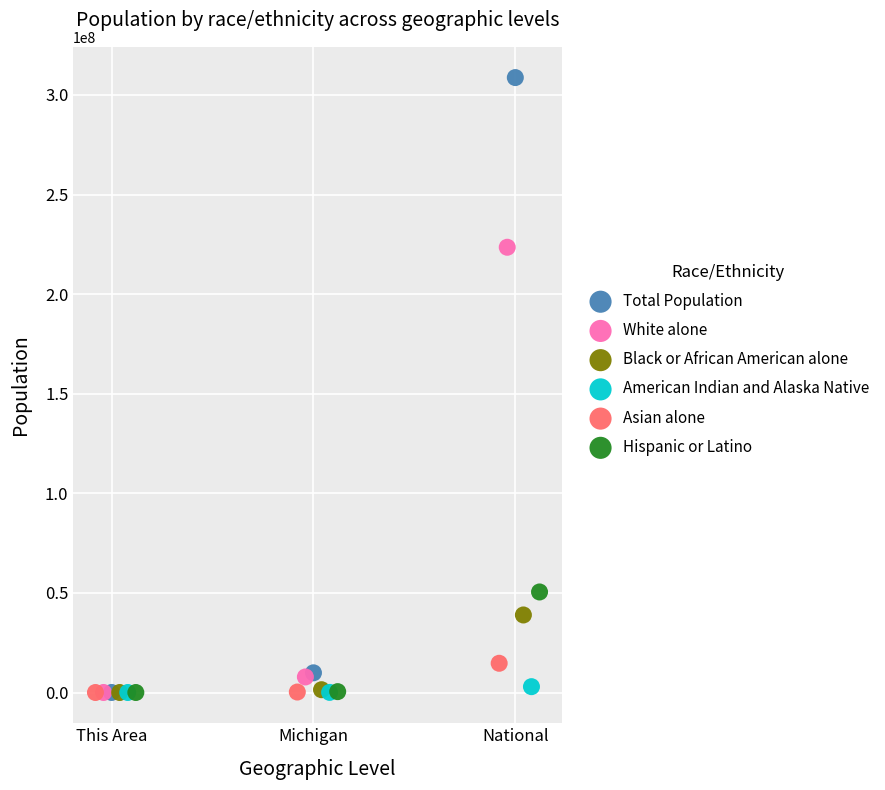

What are all the series names shown in the legend?

Total Population, White alone, Black or African American alone, American Indian and Alaska Native, Asian alone, Hispanic or Latino